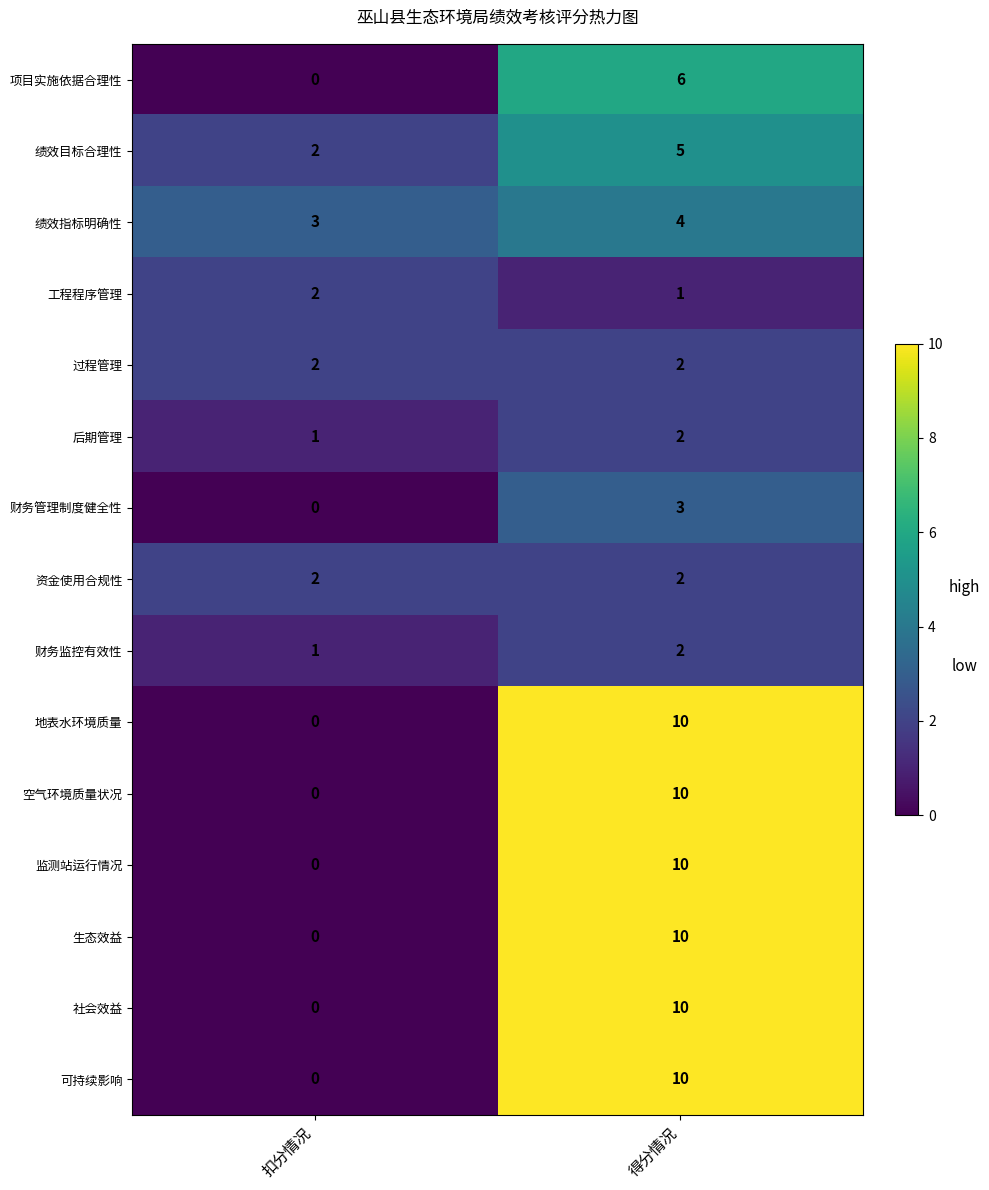

The value of 资金使用合规性 at 扣分情况 is 1. True or false?

False